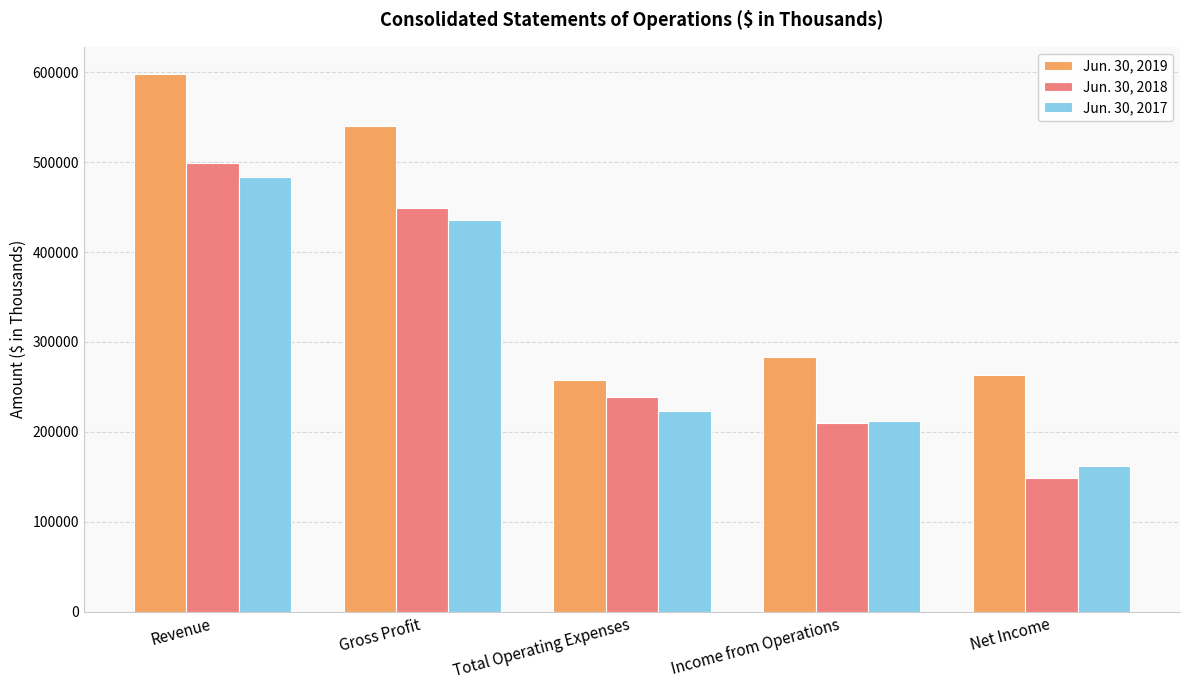

Is it true that Jun. 30, 2018 equals 78414 at Net Income?

False